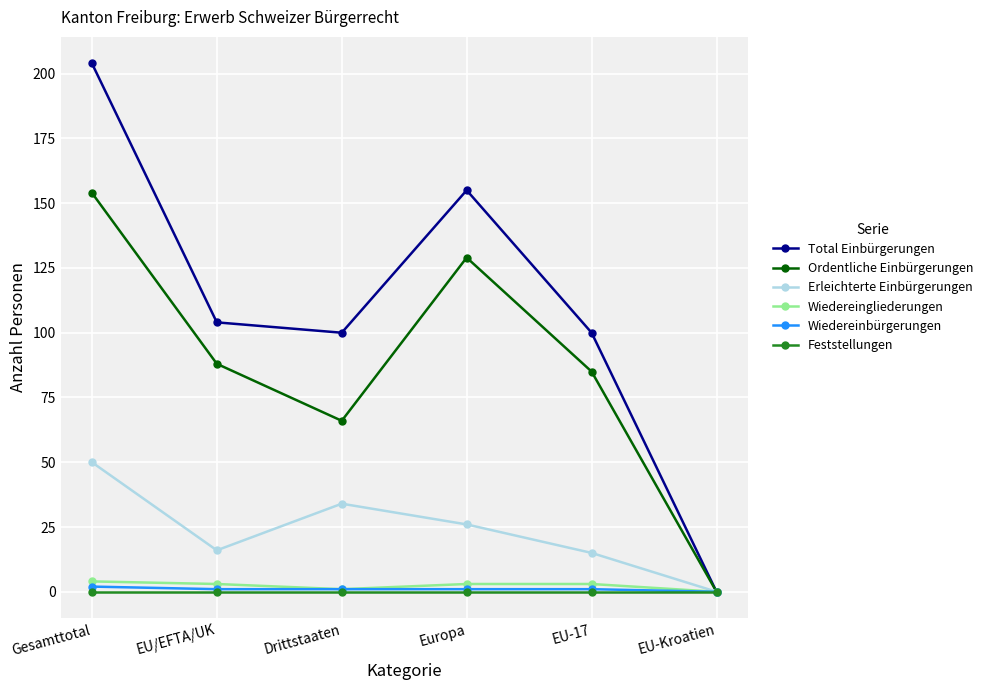

Which series has the largest range (max minus min)?

Total Einbürgerungen